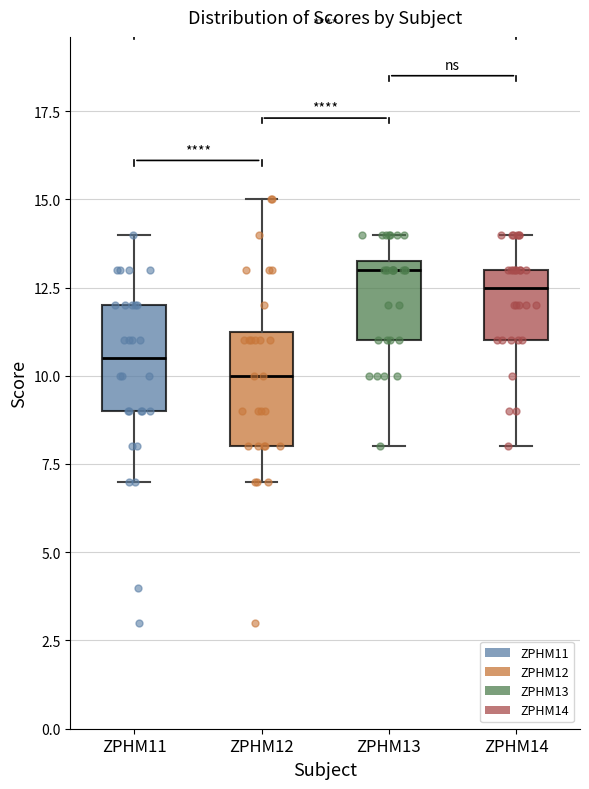

Which box's median line is the highest?

ZPHM13